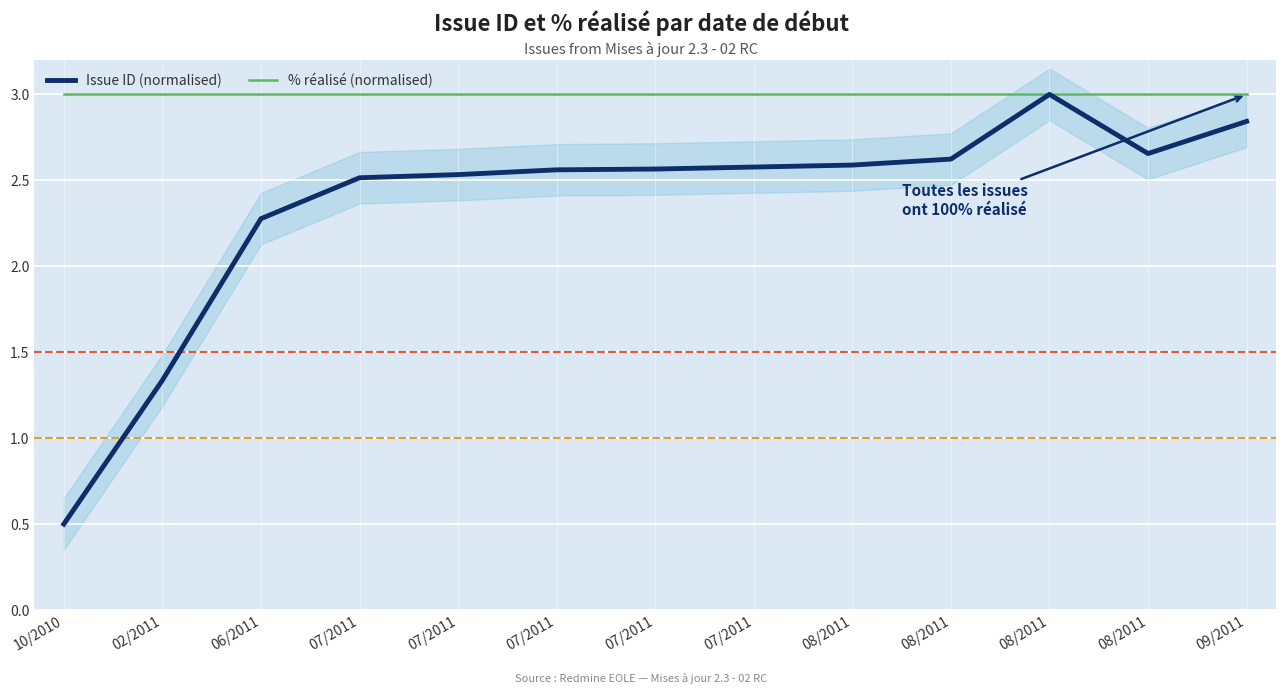

Rank the series by their maximum value, from highest to lowest.

Issue ID (normalised), % réalisé (normalised)